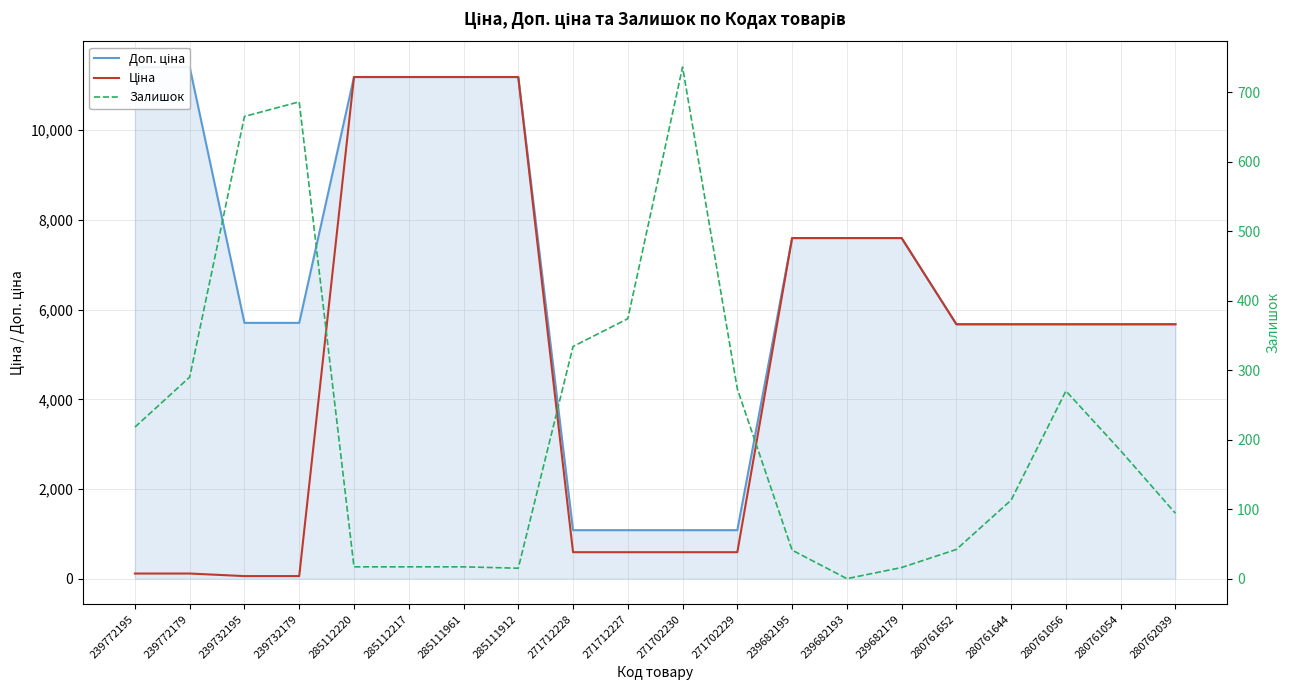

What is the value of the Доп. ціна point at the 8th from the left?

11188.2